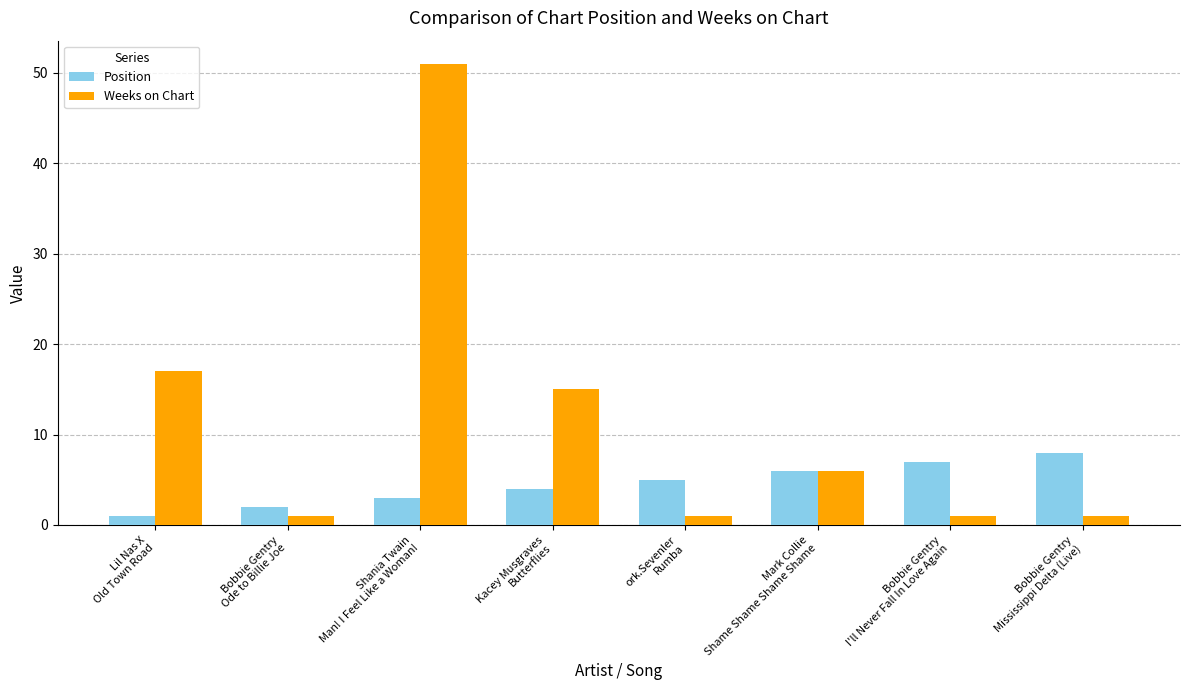

At how many categories does at least one series exceed 25?

1